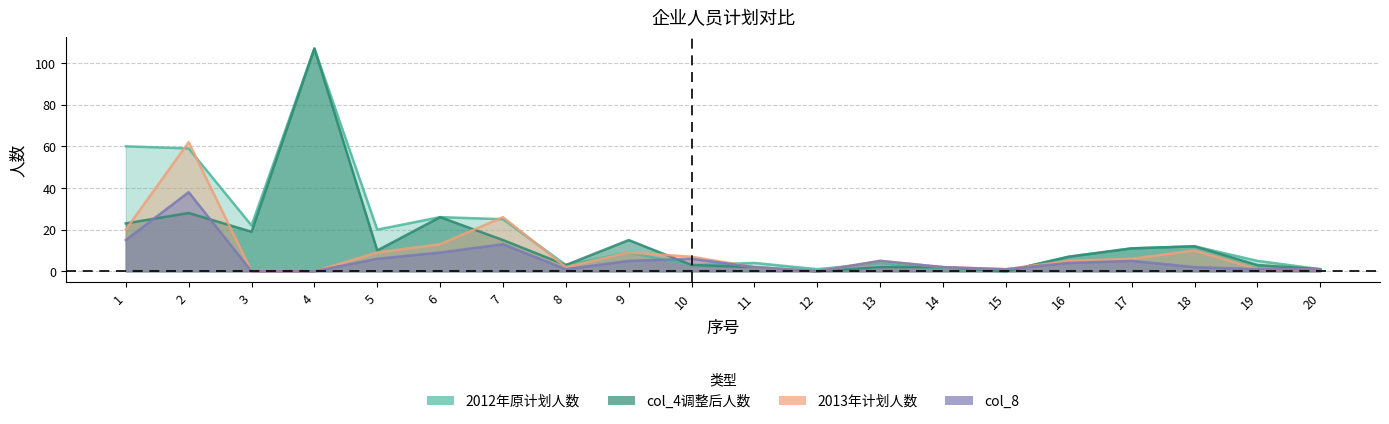

The 2012年原计划人数 series shows 6 at 11. True or false?

False